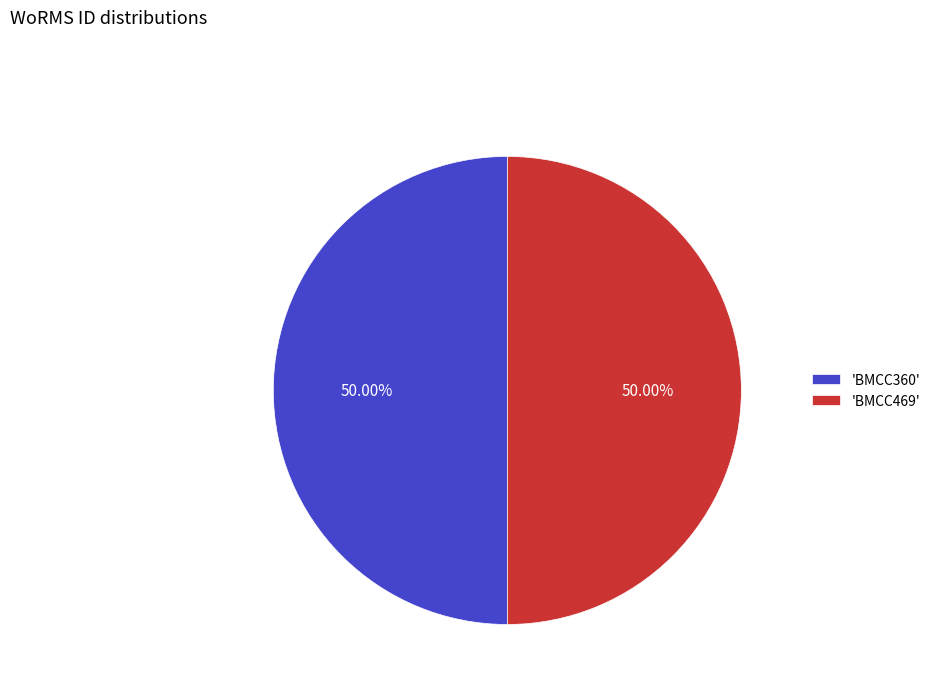

What is the ratio of the value at 'BMCC360' to the value at 'BMCC469'?

1.0